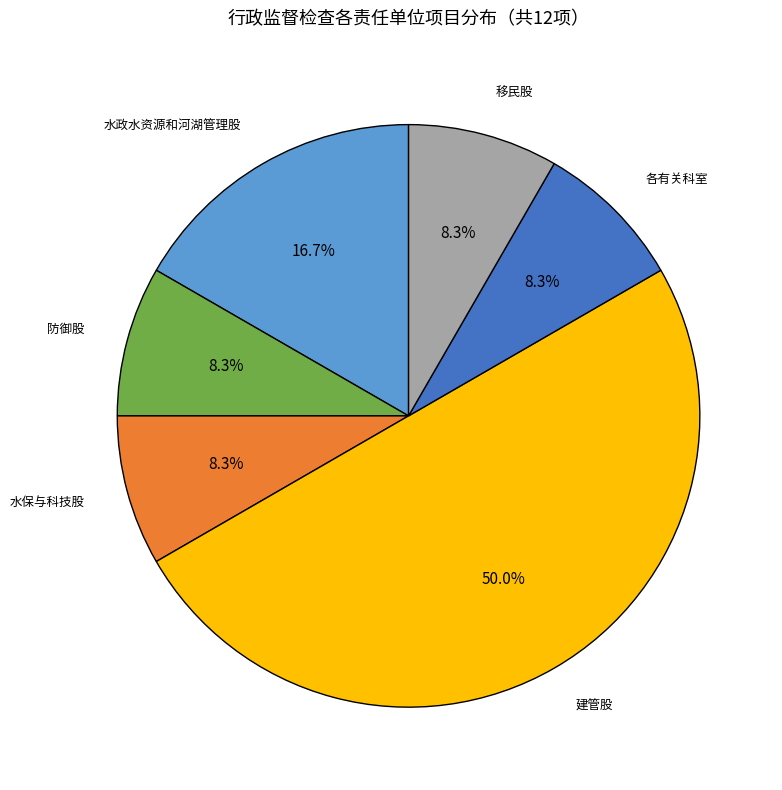

To the nearest percent, what portion does 各有关科室 represent?

8%